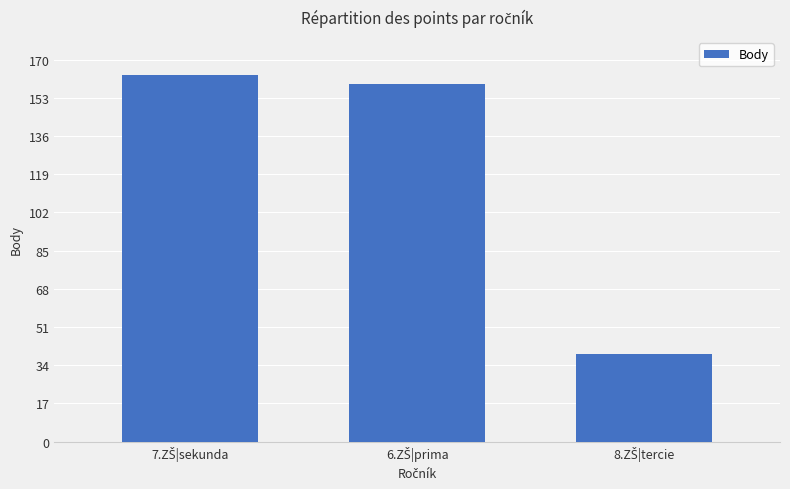

What is the maximum value shown in the chart?

163